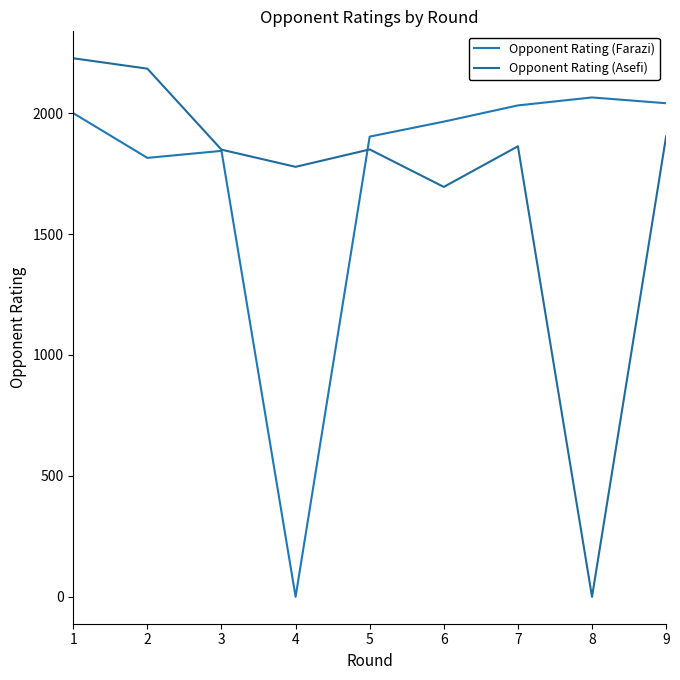

Rank the series by their maximum value, from lowest to highest.

Opponent Rating (Farazi), Opponent Rating (Asefi)